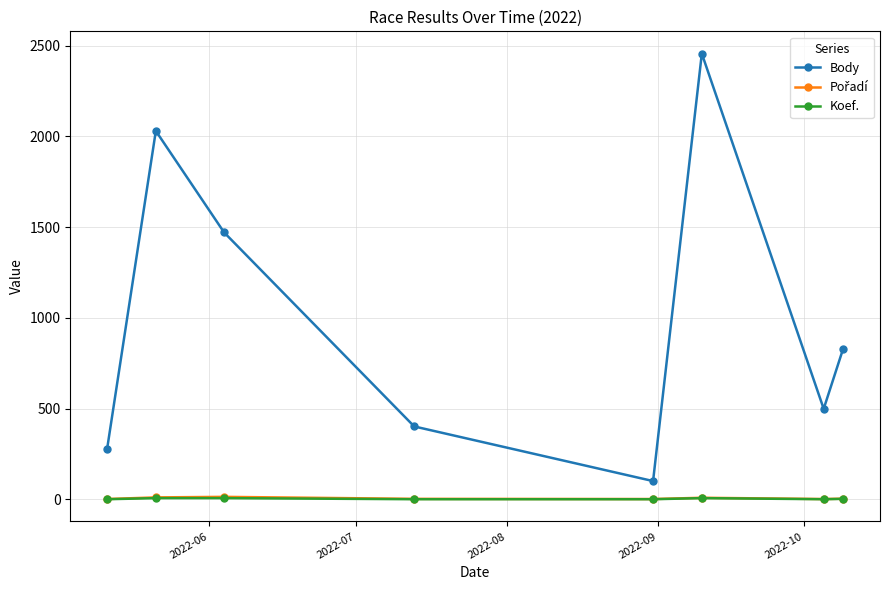

What is the highest value of the Koef. series?

7